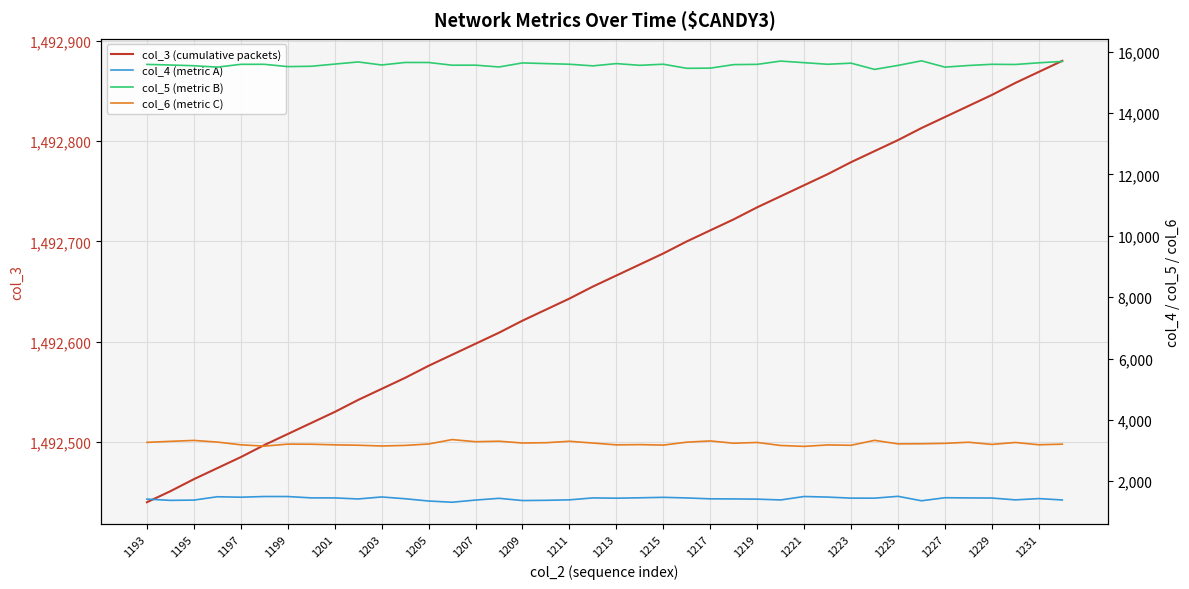

What is the highest value of the col_5 (metric B) series?

15702